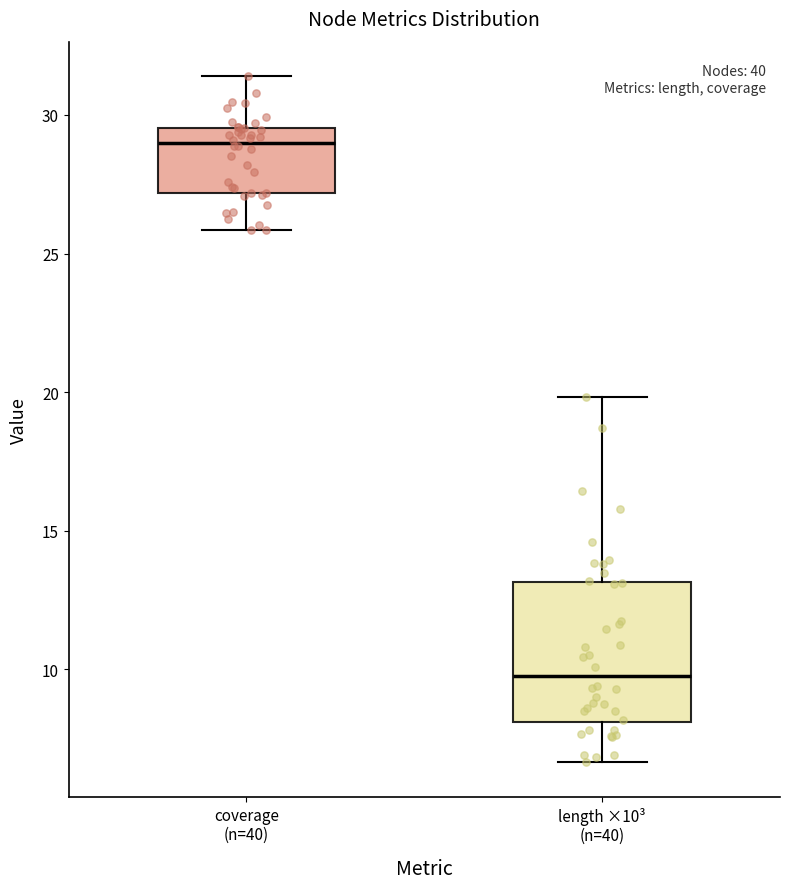

Where does the upper whisker of the box for length ×10³ (n=40) end on the y-axis? The values are not printed on the chart, so give them approximately, as read against the axis.

20.0